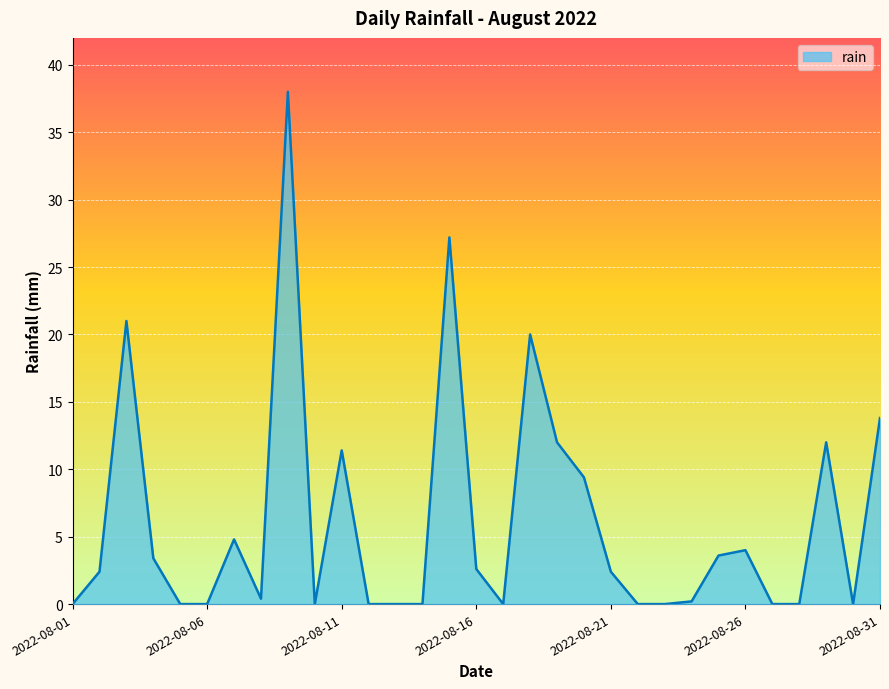

What is the difference between the maximum and minimum values?

38.0